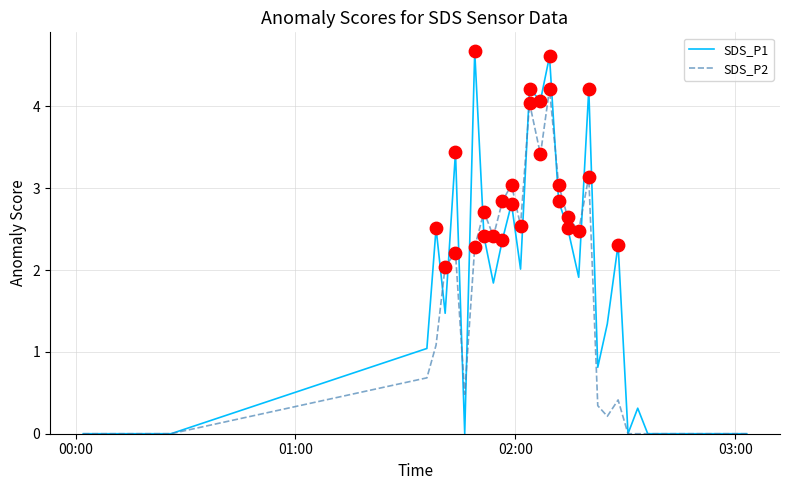

Which series has the largest total across all categories?

SDS_P1